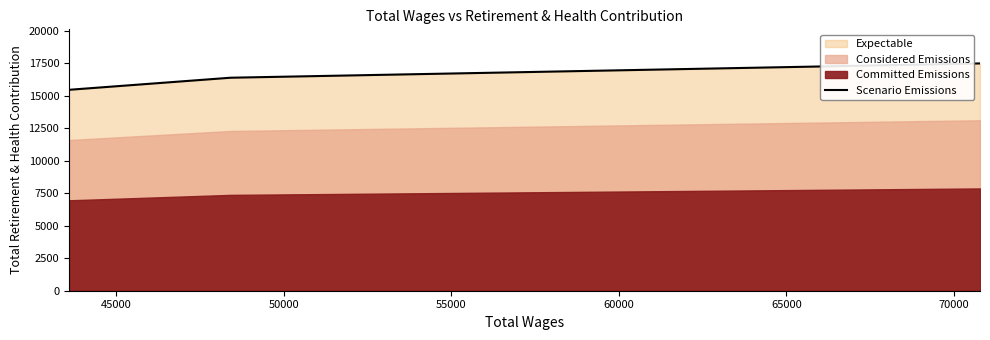

How many lines are shown in the chart?

1